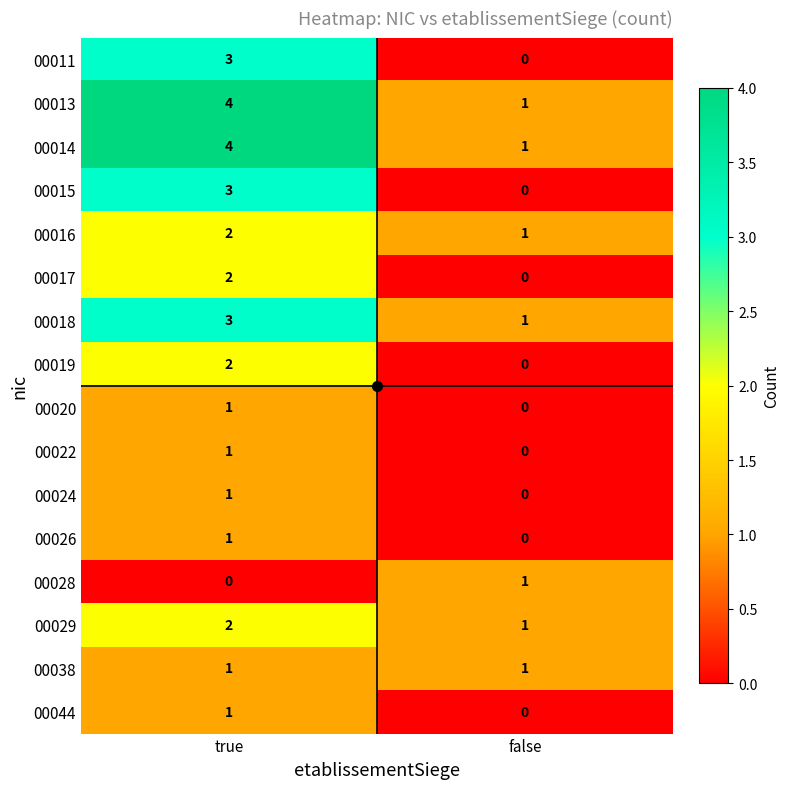

True or false: 00028 has a value of 1 at false.

True